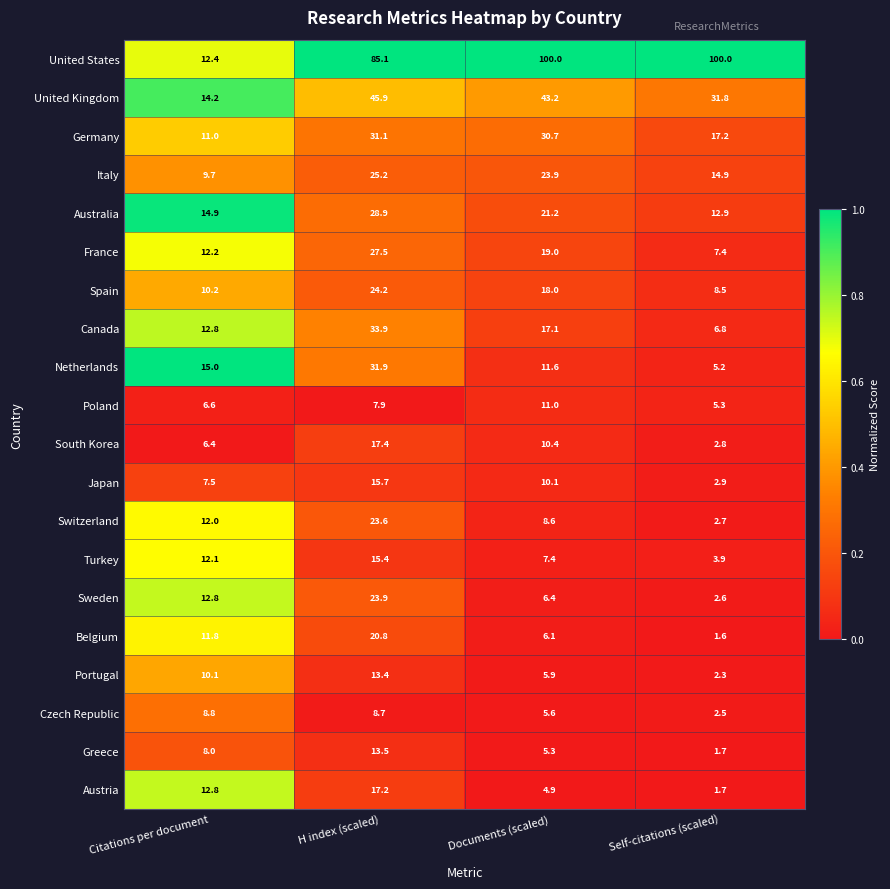

List the series in order of their peak value, highest first.

United States, United Kingdom, Canada, Netherlands, Germany, Australia, France, Italy, Spain, Sweden, Switzerland, Belgium, South Korea, Austria, Japan, Turkey, Greece, Portugal, Poland, Czech Republic